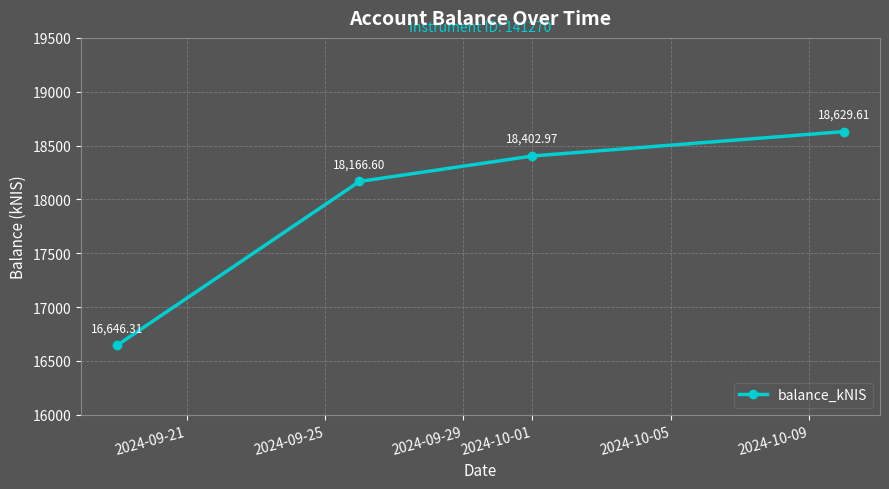

What is the difference between the second highest and second lowest values?

236.4